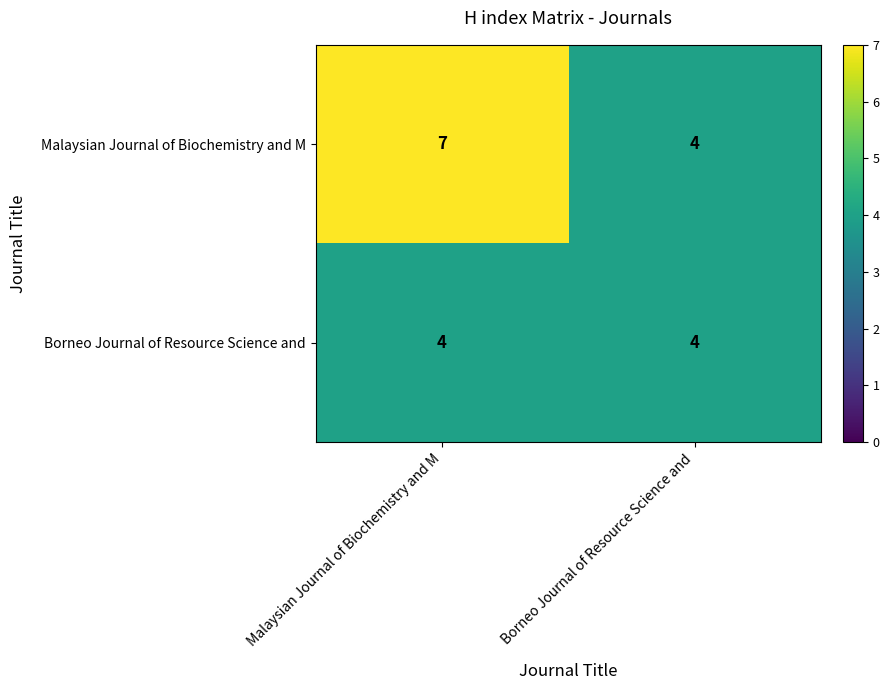

What is the spread (max minus min) of values at Malaysian Journal of Biochemistry and M?

3